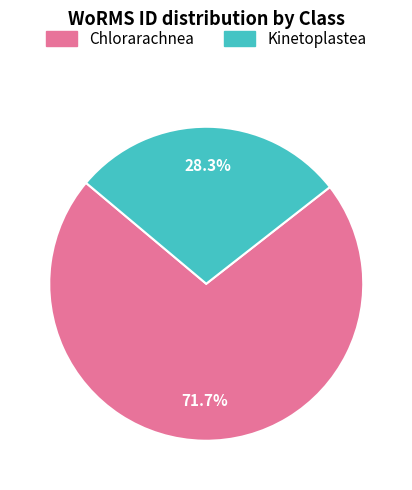

Rank the categories by value from lowest to highest.

Kinetoplastea, Chlorarachnea